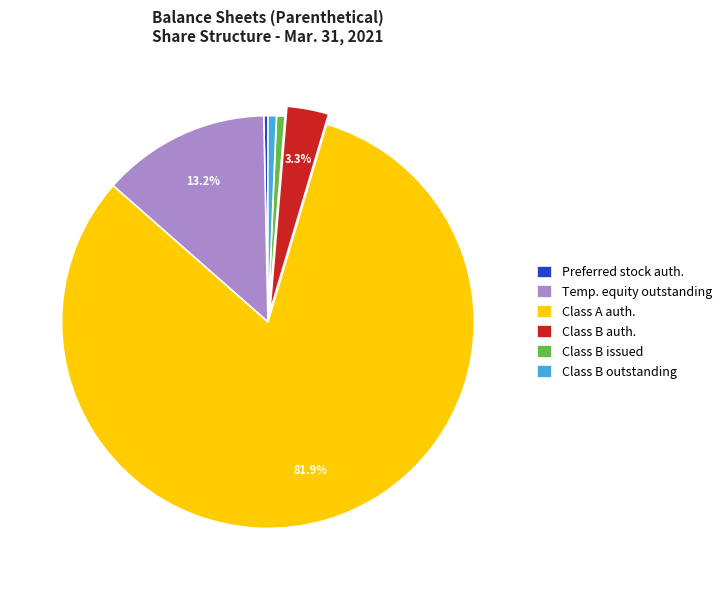

Does Class B outstanding represent more than half of the total?

No